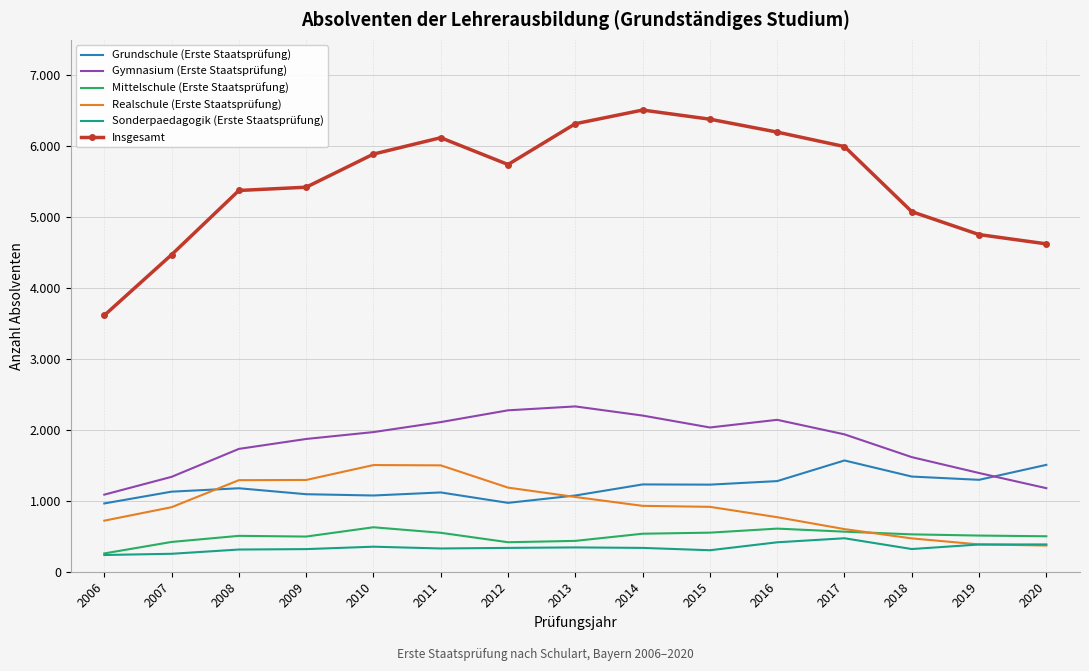

List the series in order of their peak value, lowest first.

Sonderpaedagogik (Erste Staatsprüfung), Mittelschule (Erste Staatsprüfung), Realschule (Erste Staatsprüfung), Grundschule (Erste Staatsprüfung), Gymnasium (Erste Staatsprüfung), Insgesamt